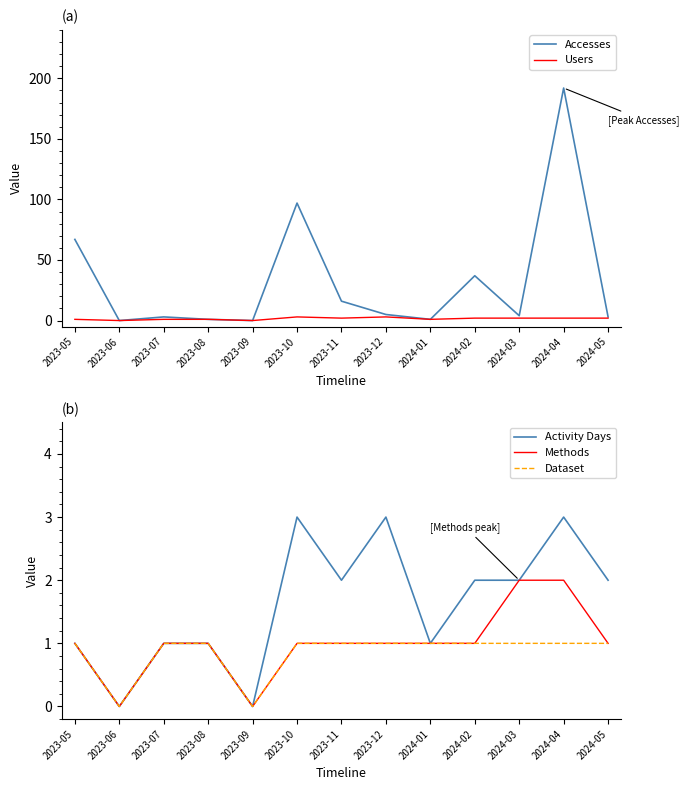

How many values in the Users series exceed 2?

2